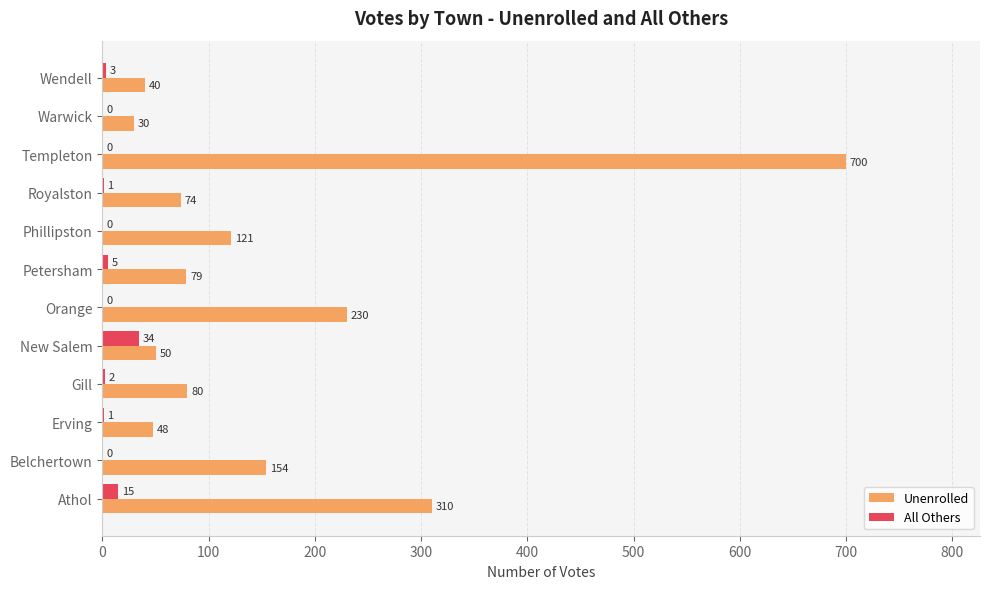

Is the value of All Others at Wendell greater than the value of Unenrolled at Belchertown?

No